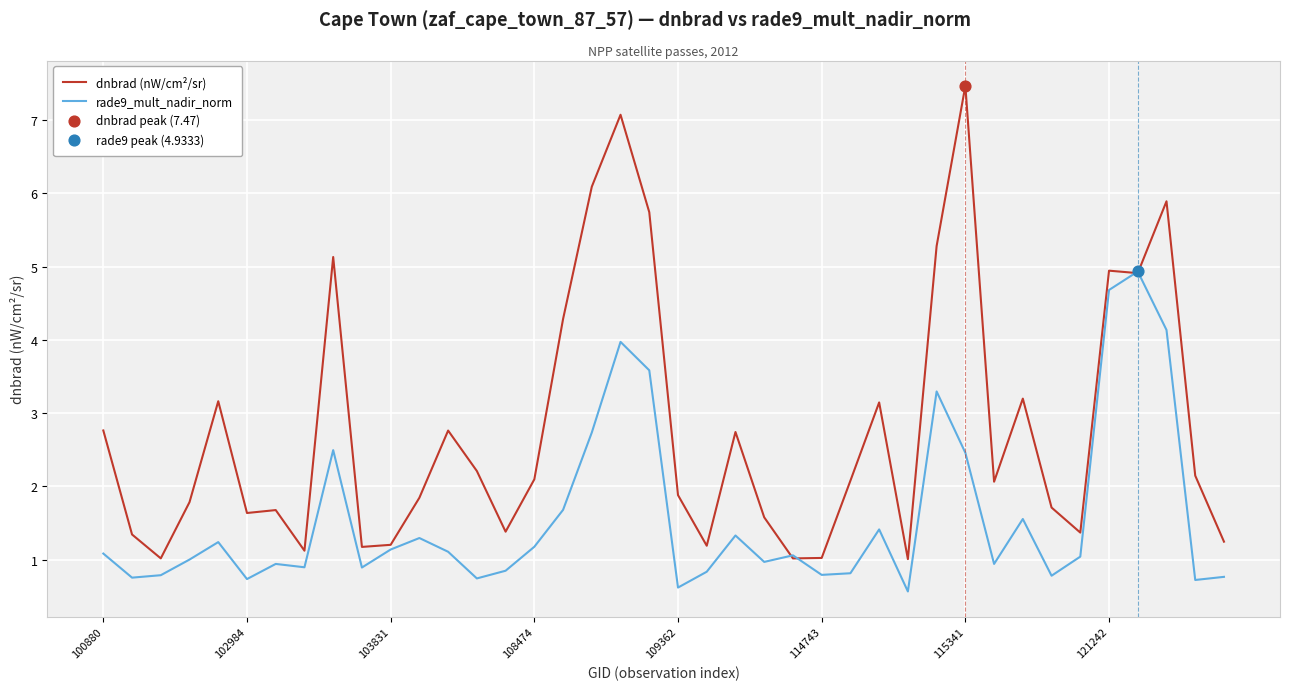

Which series has the largest total across all categories?

dnbrad (nW/cm²/sr)